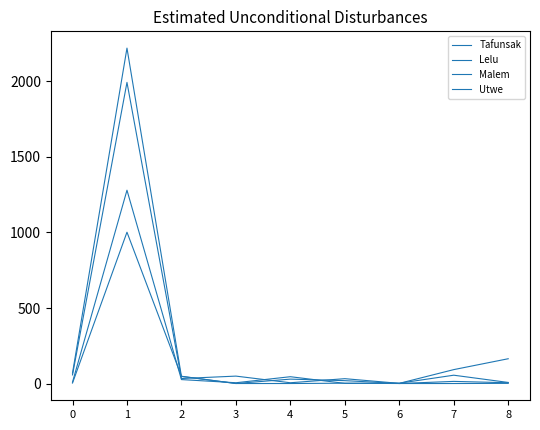

Reading left to right, what are all the values shown in this chart?

Tafunsak: 0=57	1=1994	2=33	3=49	4=5	5=32	6=1	7=92	8=164
Lelu: 0=69	1=2221	2=47	3=0	4=29	5=19	6=0	7=14	8=5
Malem: 0=9	1=1280	2=26	3=5	4=45	5=1	6=2	7=55	8=7
Utwe: 0=3	1=1002	2=48	3=0	4=0	5=2	6=0	7=0	8=1